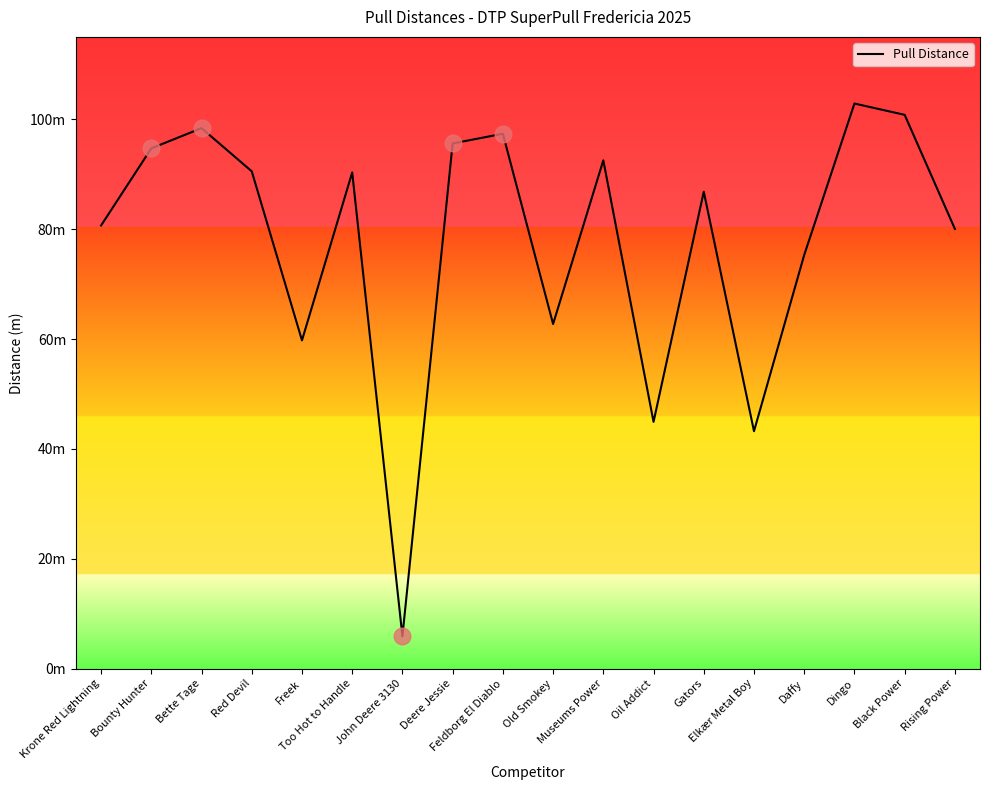

The chart shows a value of 110.4 at Rising Power. True or false?

False